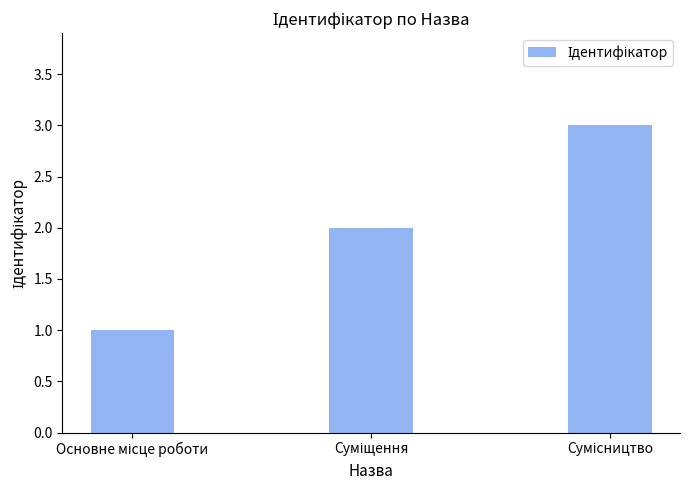

What is the sum of all values?

6